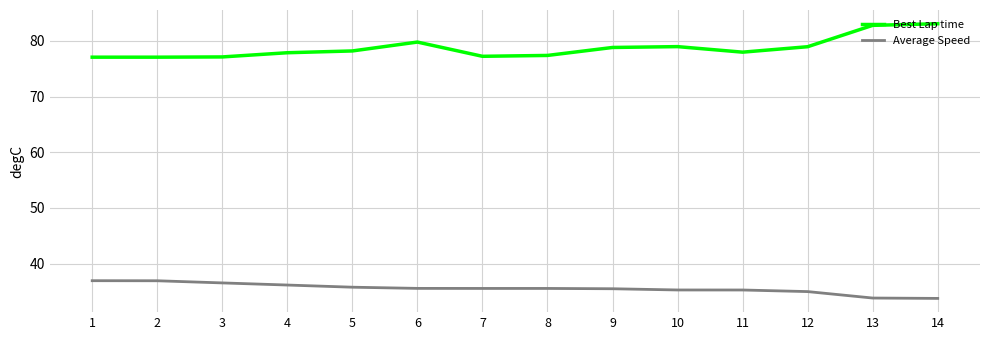

True or false: Average Speed and Best Lap time intersect in this chart.

False